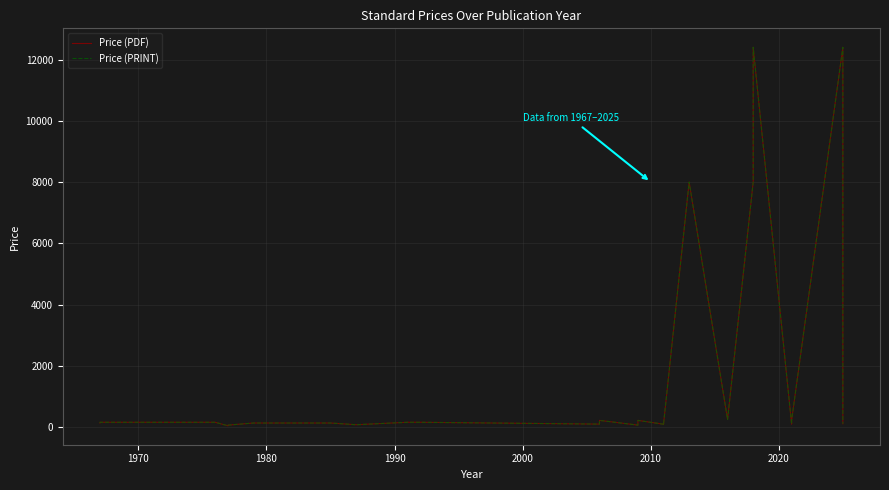

True or false: Price (PRINT) and Price (PDF) intersect in this chart.

False